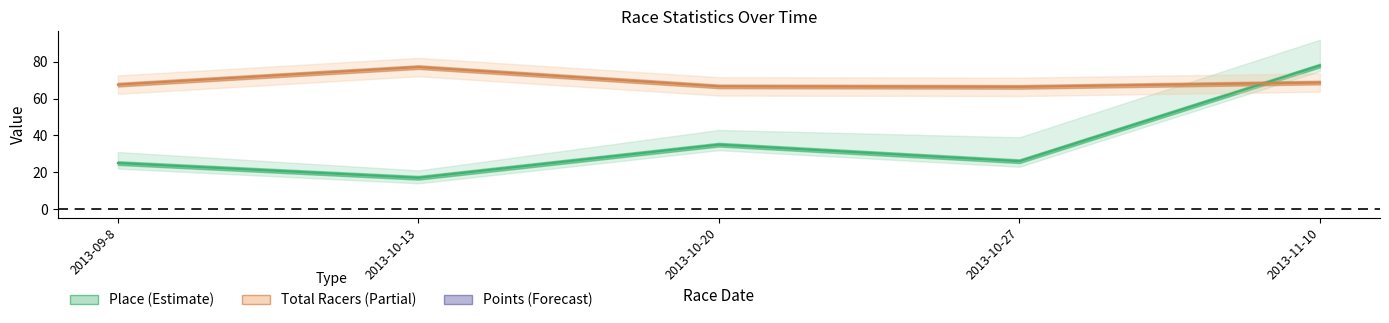

Which series ends up on top after the final intersection of Points and Place?

Place